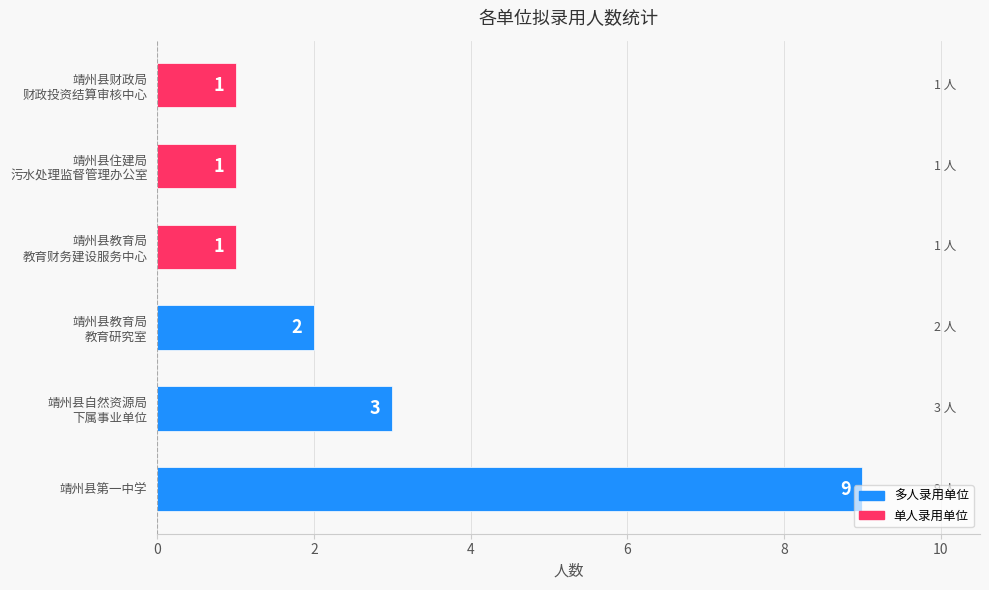

Count the values in the range 1 to 3.

5